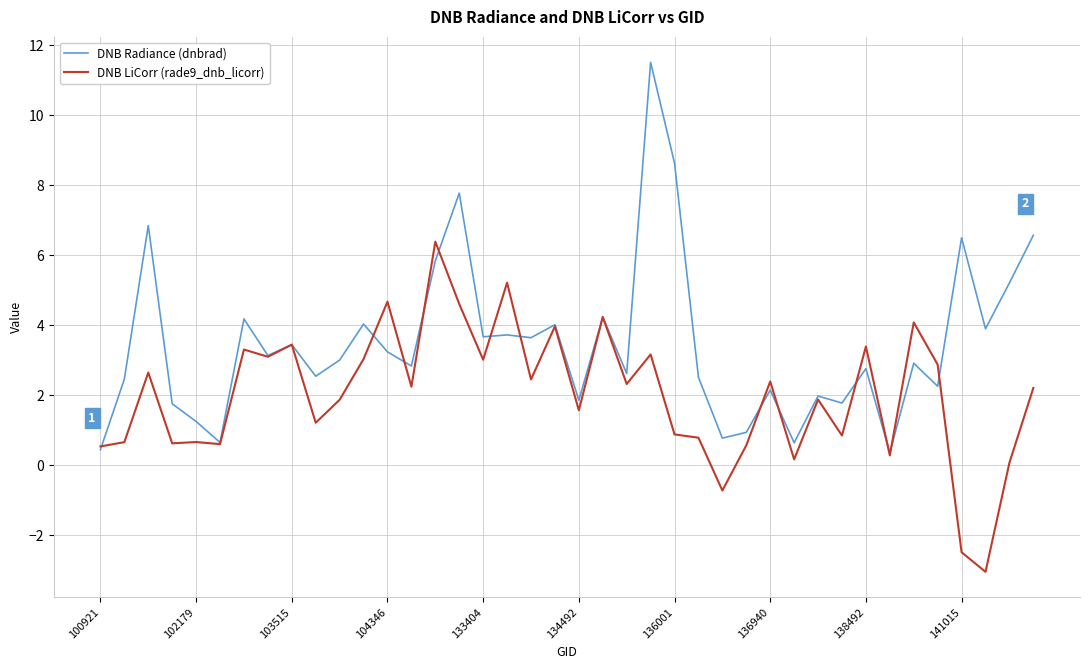

Does the chart display data point markers on the line(s)?

No